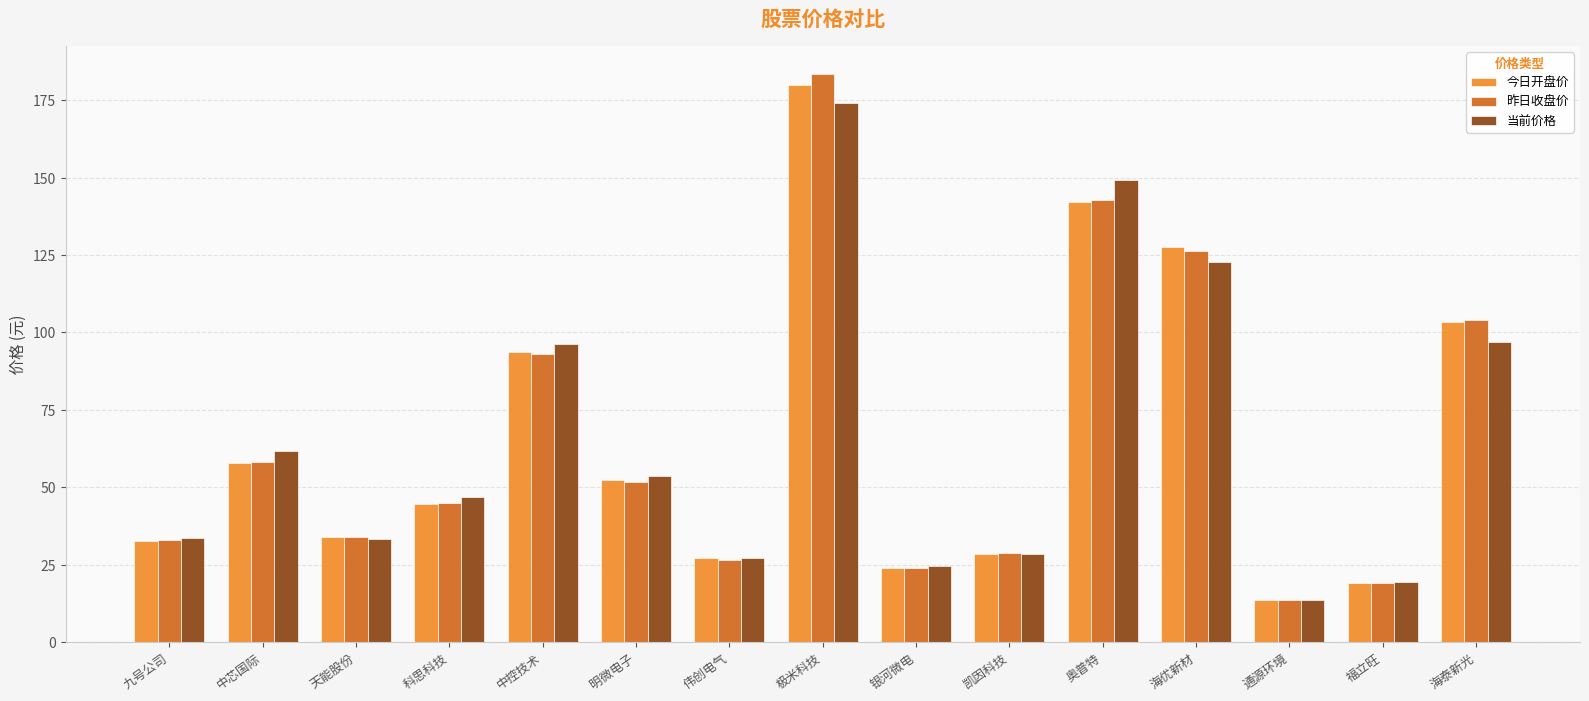

Which label corresponds to the smallest value in the chart?

通源环境